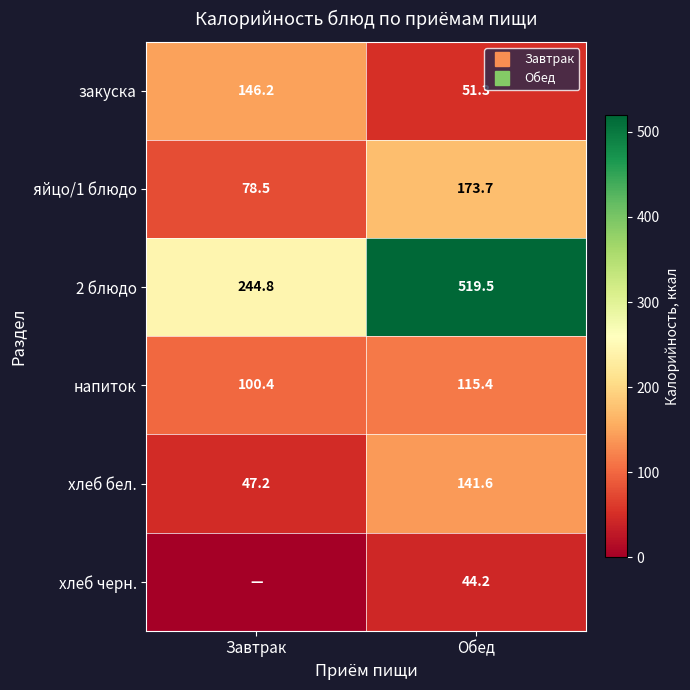

Which series has the largest total across all categories?

2 блюдо